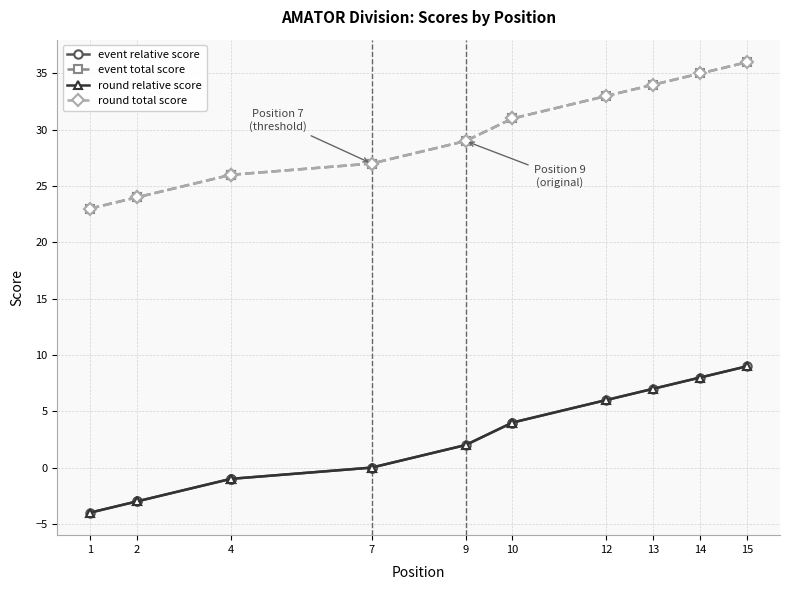

What is the difference between the maximum and second lowest values in the round relative score series?

12